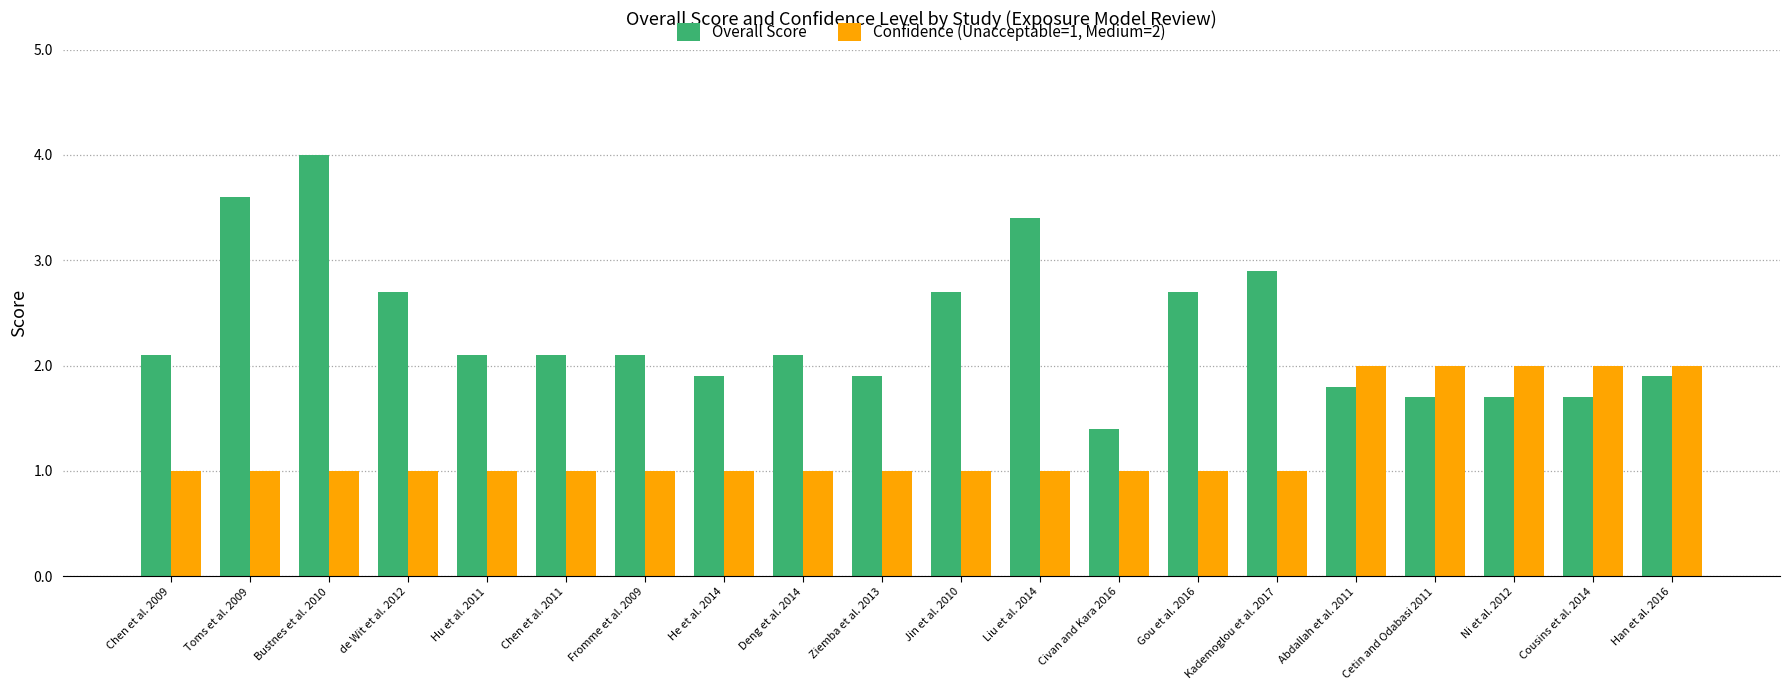

How many bars are there in total?

40